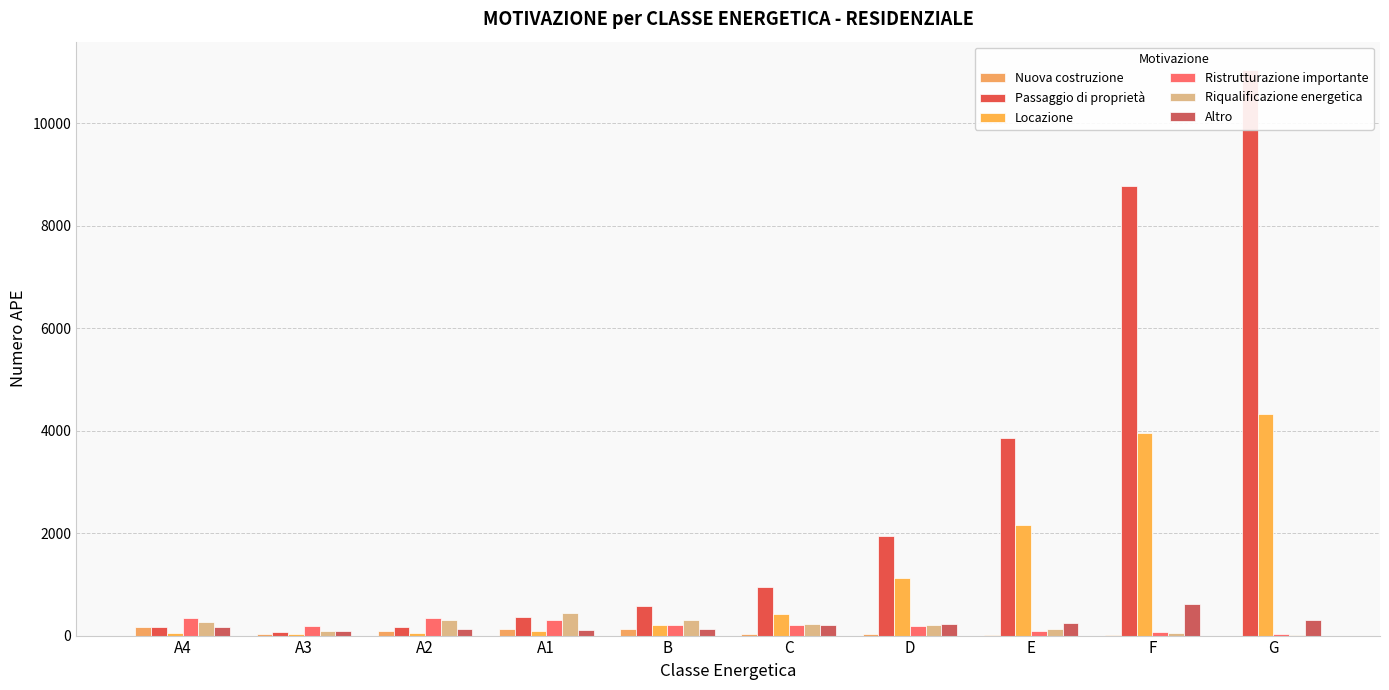

What is the label of the 1st bar from the right?

G